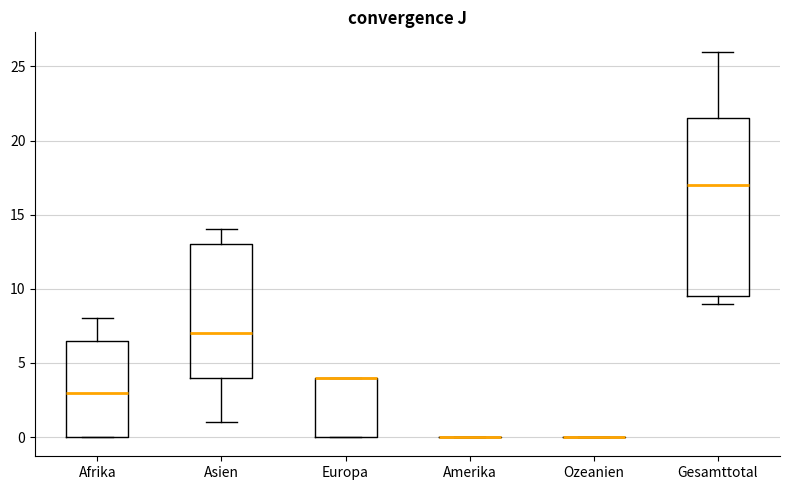

Where does the lower whisker of the box for Asien end on the y-axis? The values are not printed on the chart, so give them approximately, as read against the axis.

1.0